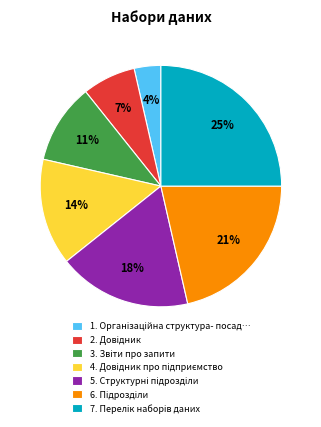

To the nearest percent, what is the difference between the largest and smallest slice percentages?

21%